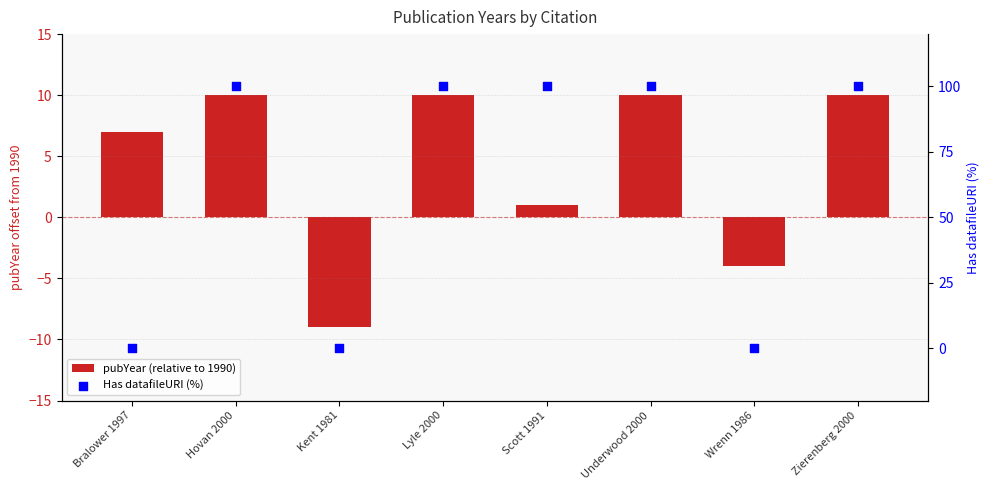

What are all the series names shown in the legend?

pubYear (relative to 1990), Has datafileURI (%)